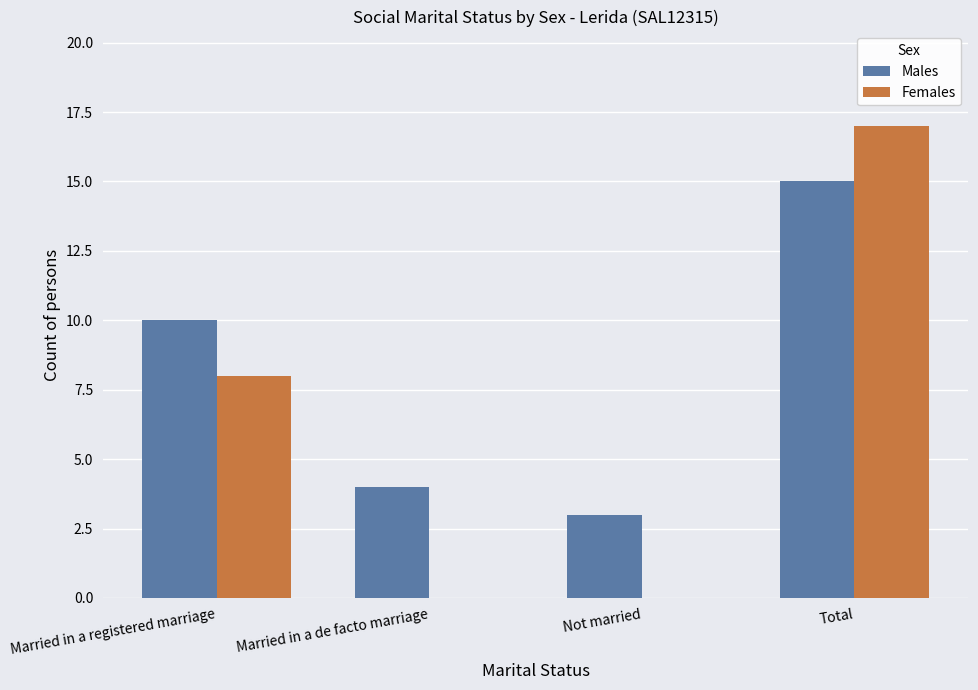

Which series changed the most between Married in a registered marriage and Not married?

Females